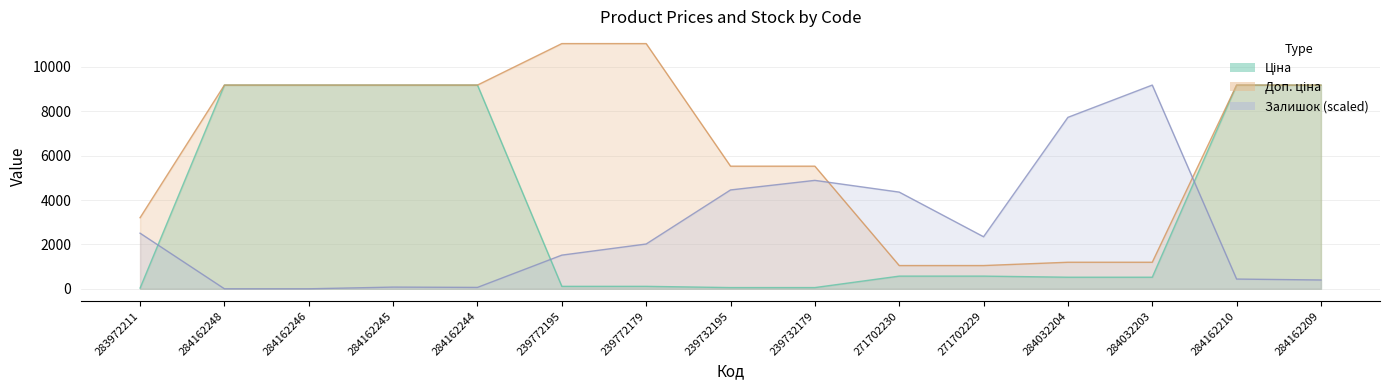

Rank the categories by Доп. ціна value from highest to lowest.

239772195, 239772179, 284162248, 284162246, 284162245, 284162244, 284162210, 284162209, 239732195, 239732179, 283972211, 284032204, 284032203, 271702230, 271702229